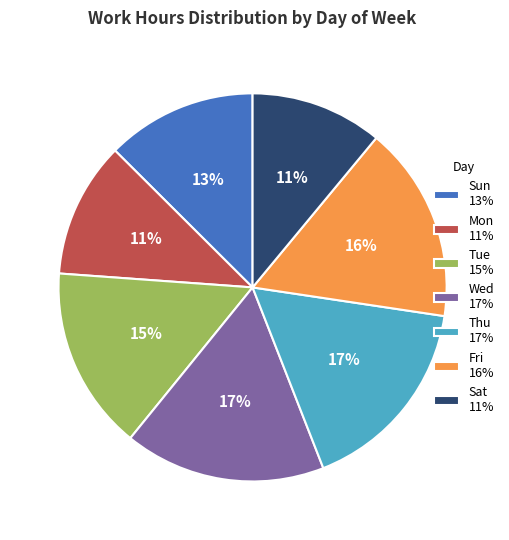

Is there a majority slice in this chart?

No